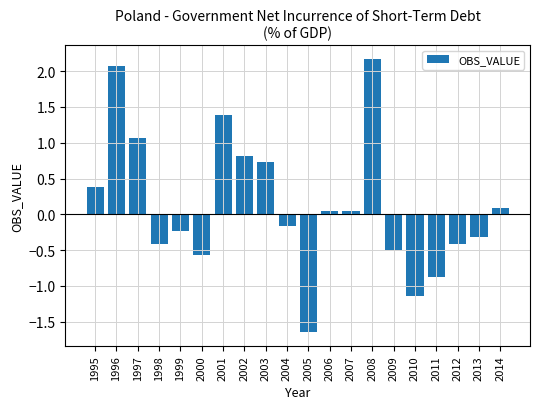

What is the difference between the values at 2004 and 2011?

0.7